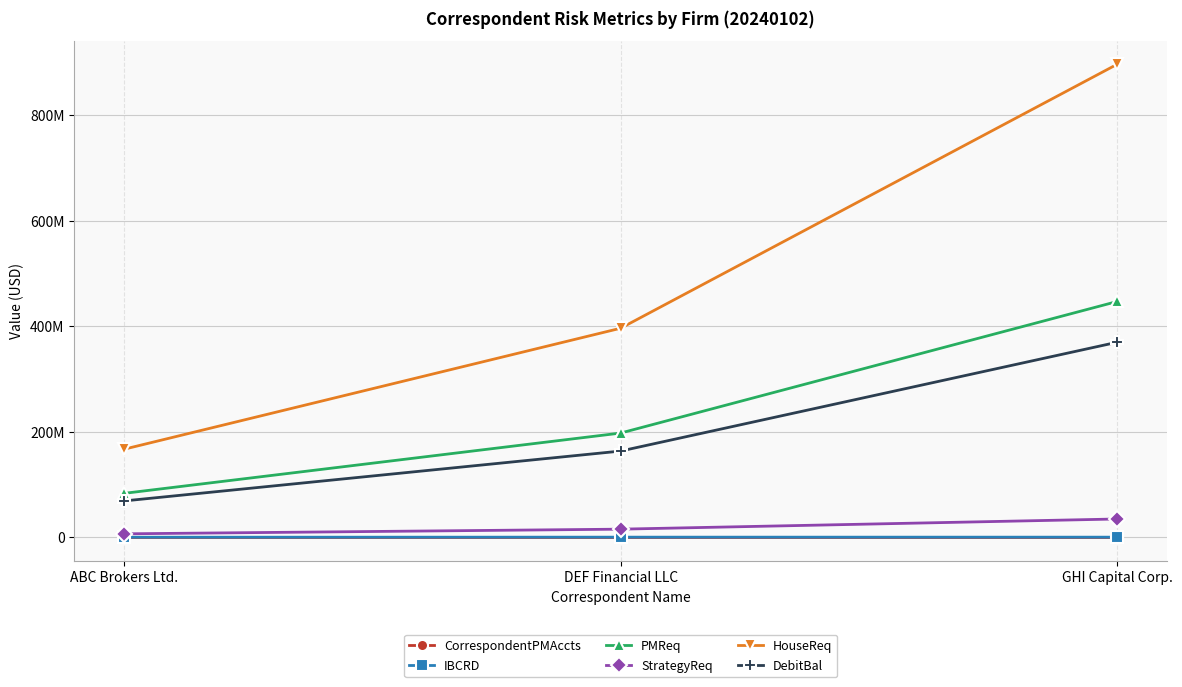

Which series changed the most between DEF Financial LLC and GHI Capital Corp.?

HouseReq